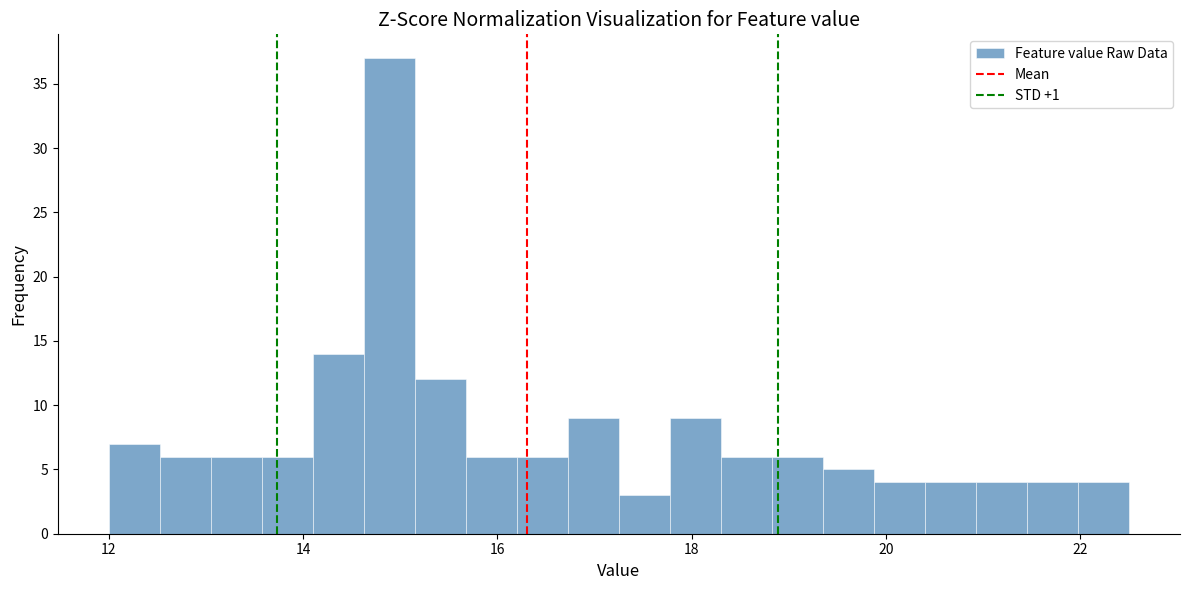

Around what value on the x-axis is the tallest bar? Give the approximate position of its centre, as read against the axis.

14.8